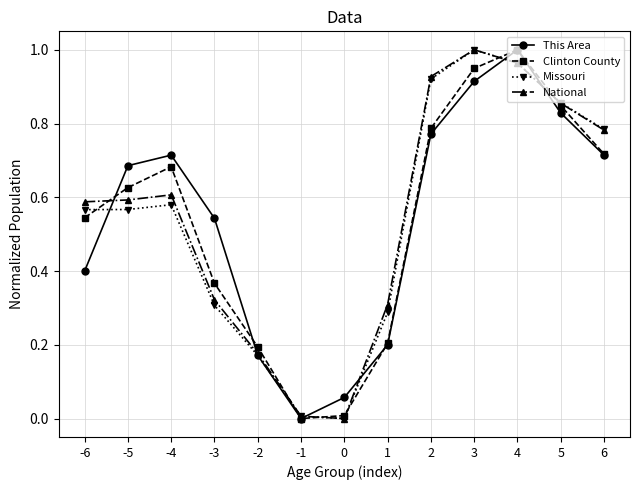

Between -6 and -3, which series saw the biggest shift?

National